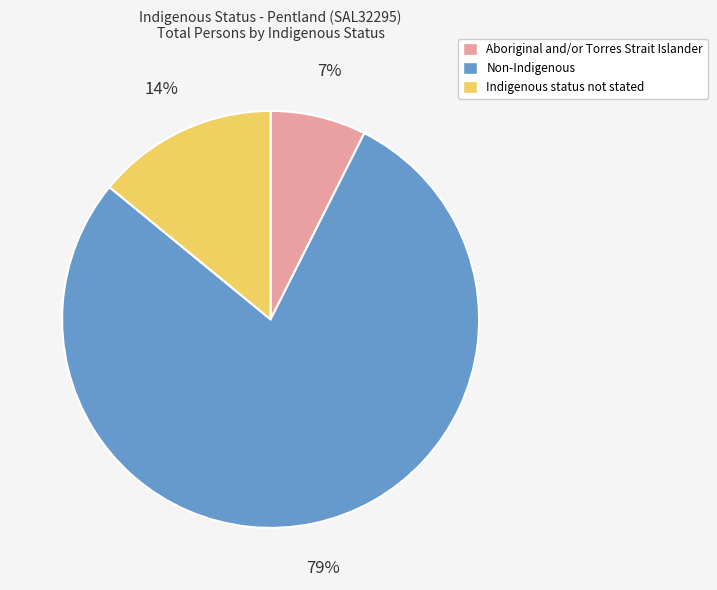

Which category has the biggest portion of the pie?

Non-Indigenous